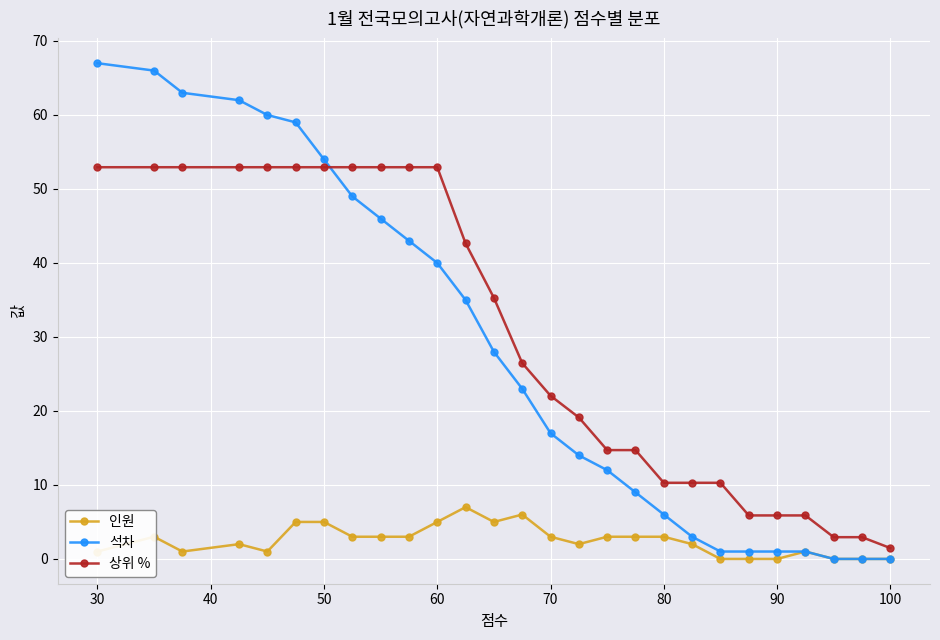

What is the difference between the 상위 % values at 70 and 30?

30.9